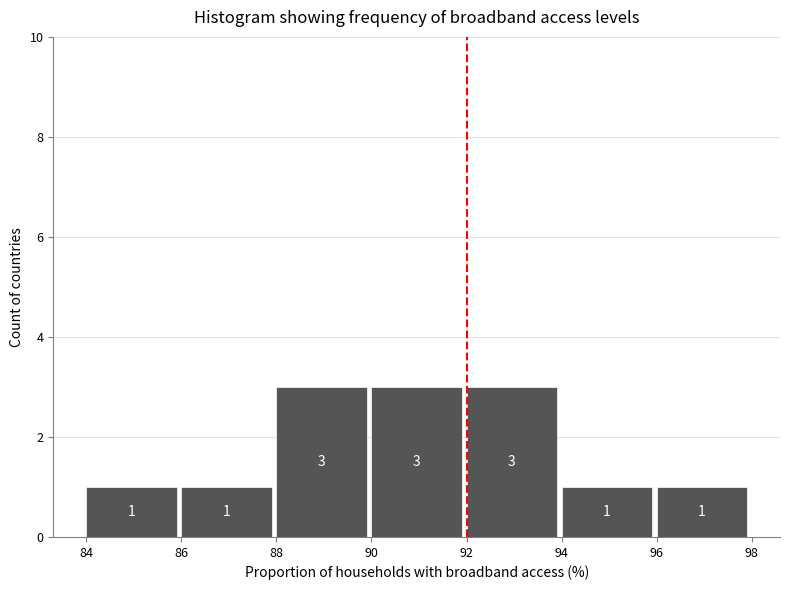

Reading left to right, list every bar in this chart as the range it spans on the x-axis followed by its height.

84 to 86: 1
86 to 88: 1
88 to 90: 3
90 to 92: 3
92 to 94: 3
94 to 96: 1
96 to 98: 1